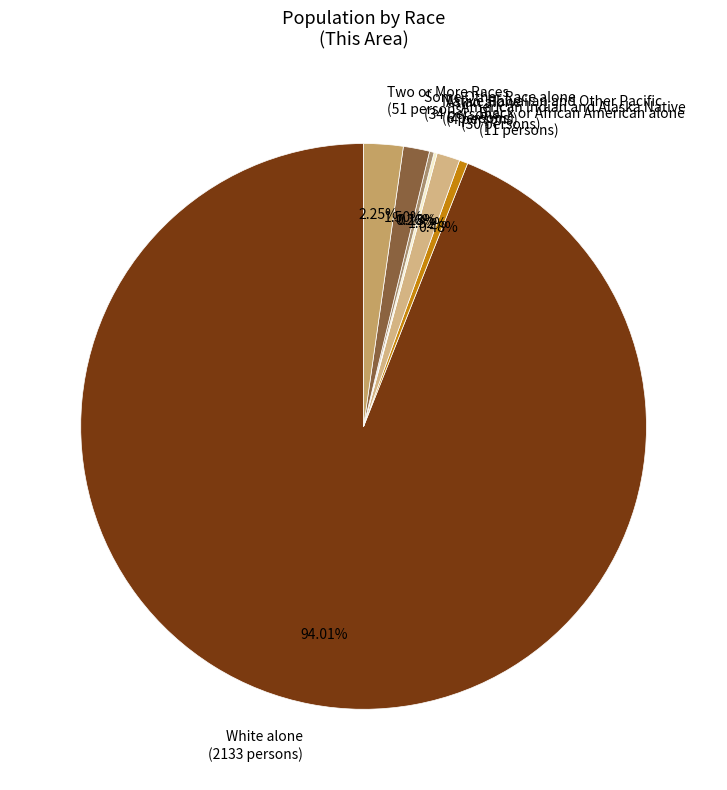

What percentage is the White alone slice, to the nearest percent?

94%